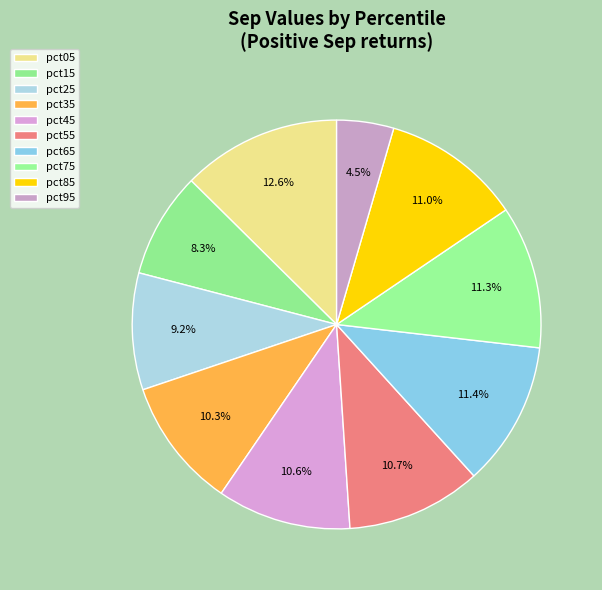

How many segments does this pie chart have?

10